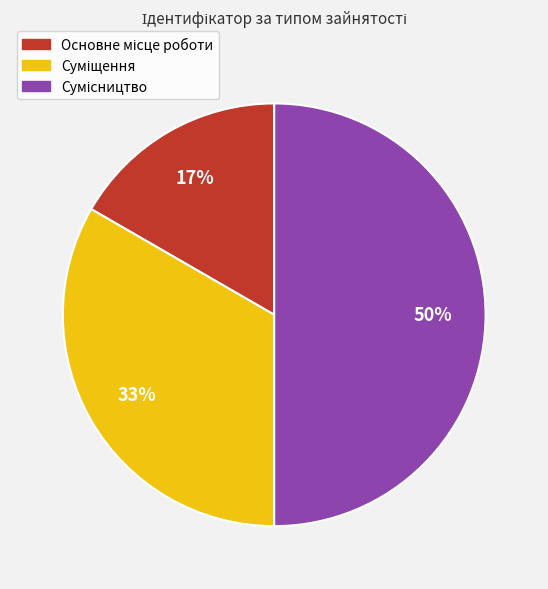

To the nearest percent, what is the average slice percentage?

33%